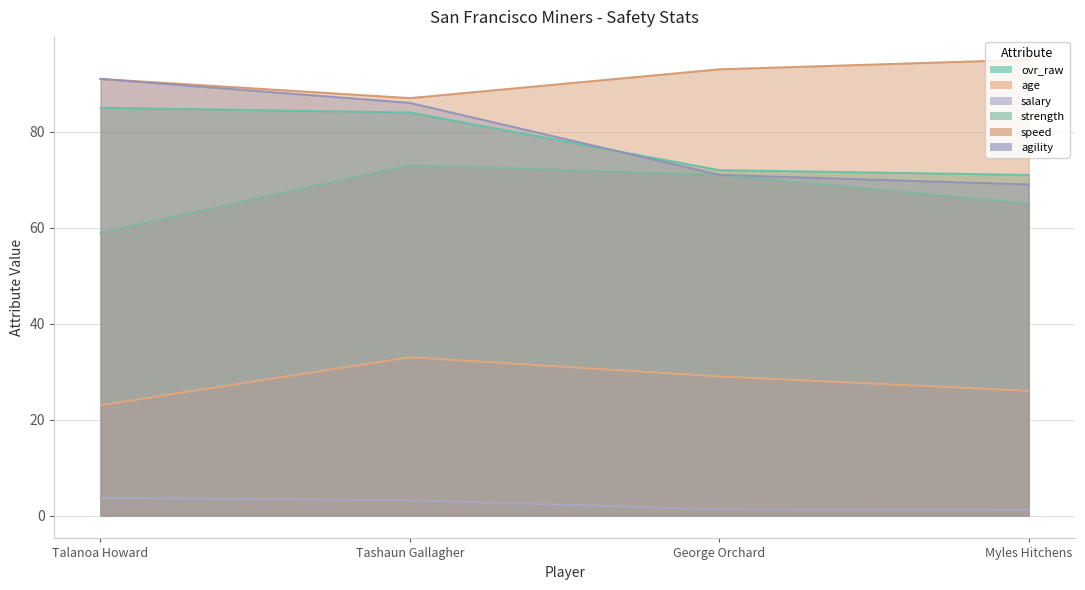

How many lines are shown in the chart?

6